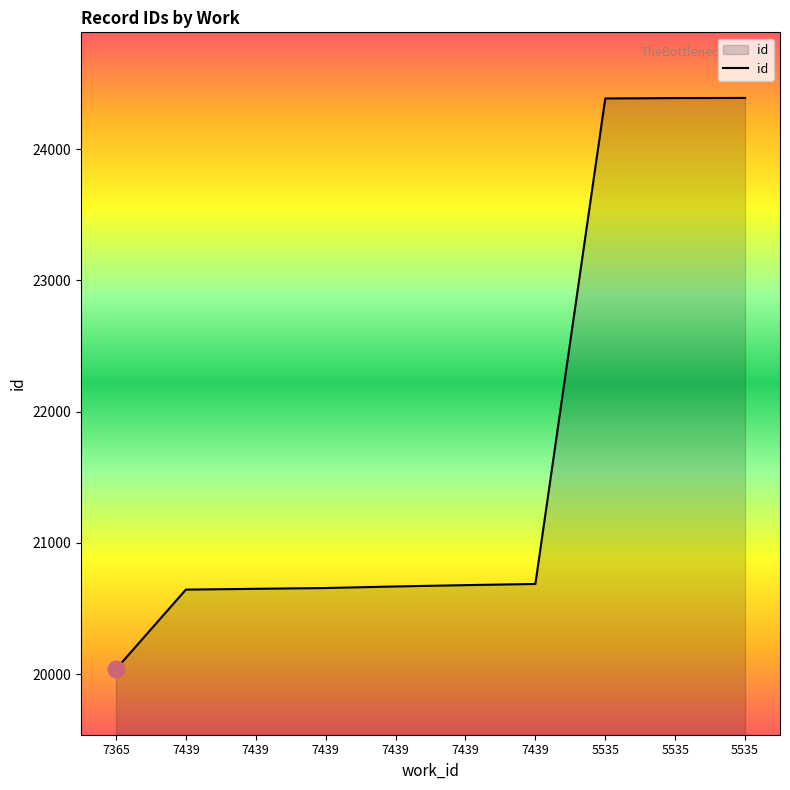

At which label is the value closest to 22214?

7439